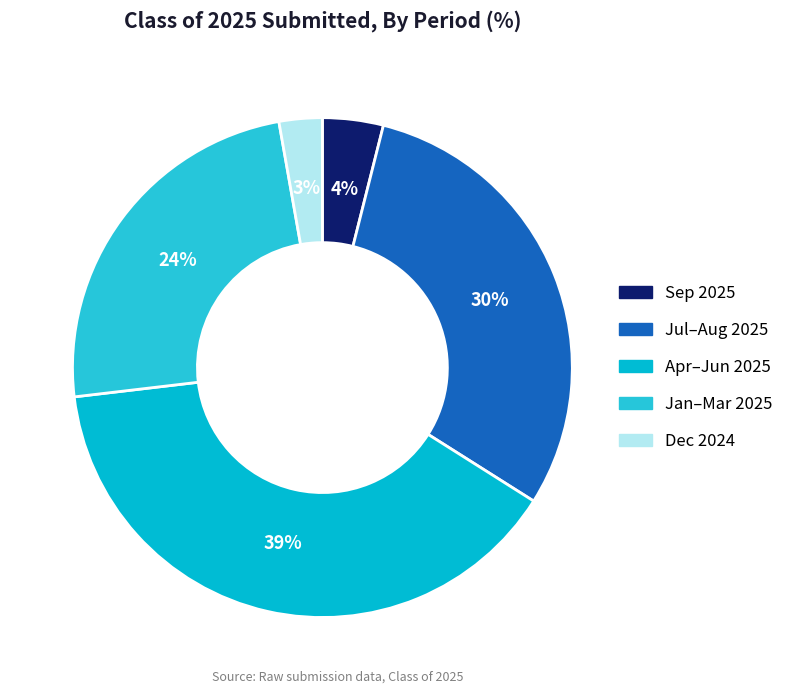

How many segments does this pie chart have?

5